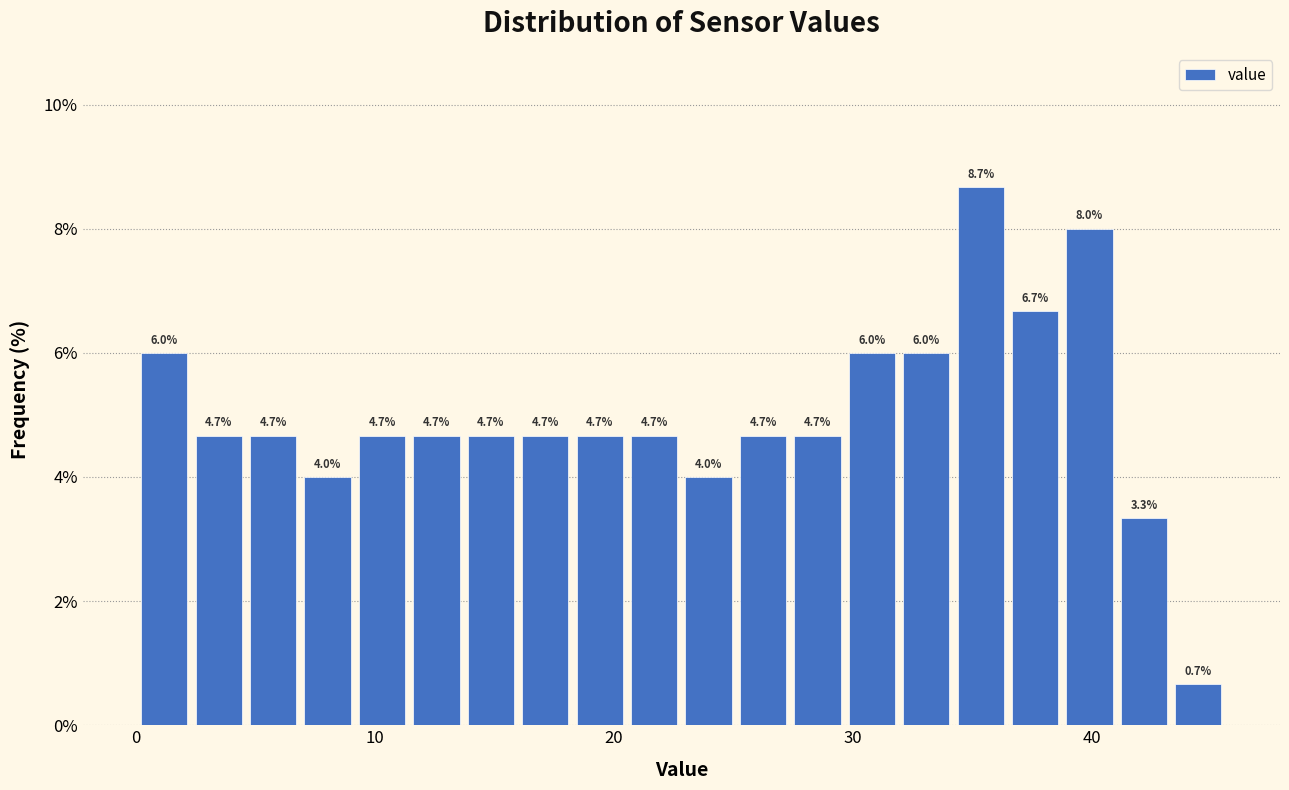

Read against the x-axis, roughly where is the centre of the tallest bar?

35